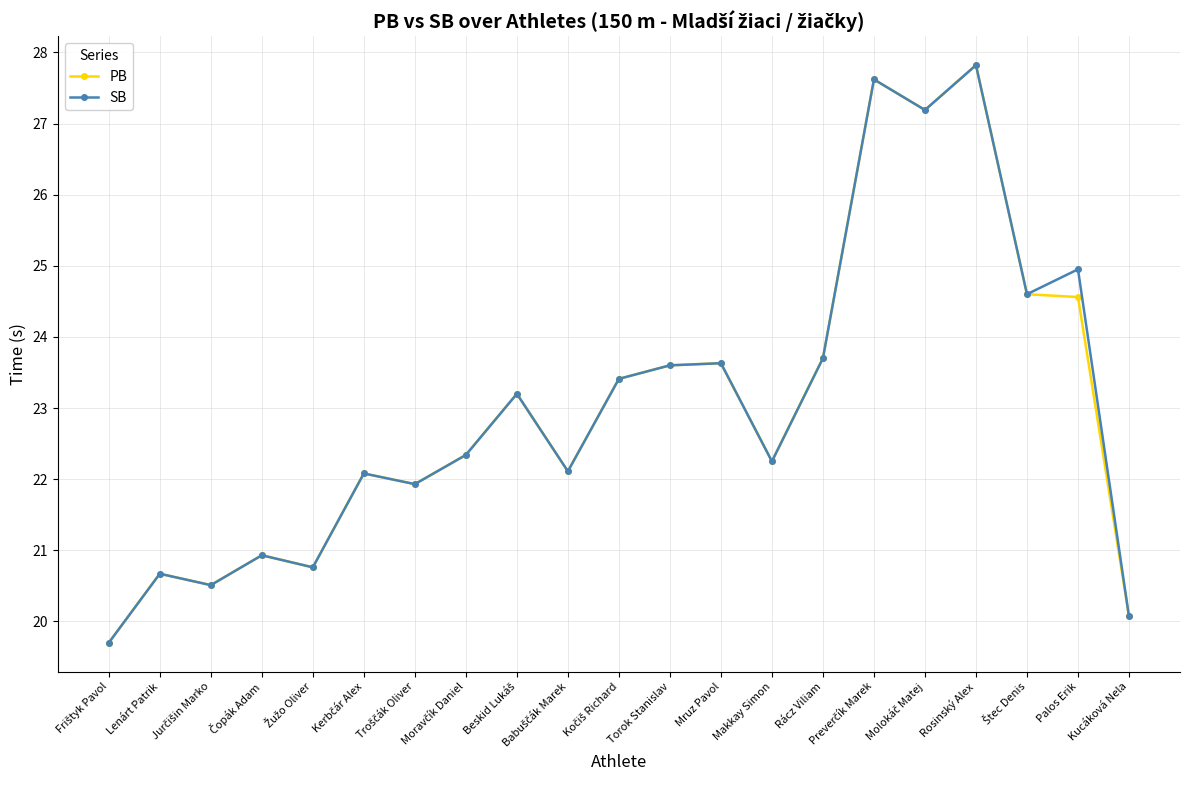

What is the lowest value of the SB series?

19.7